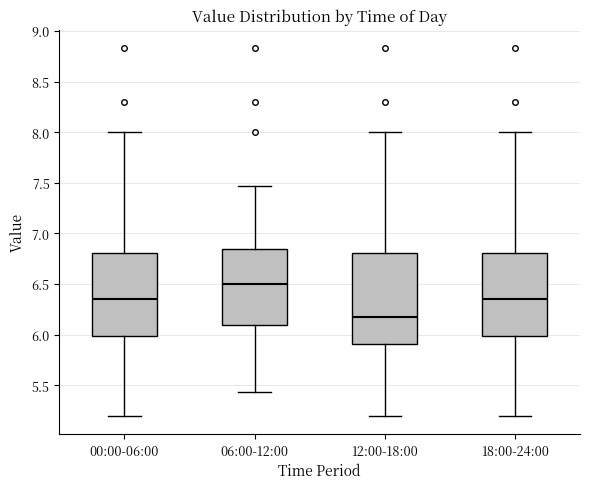

Where does the lower whisker of the box for 06:00-12:00 end on the y-axis? The values are not printed on the chart, so give them approximately, as read against the axis.

5.45